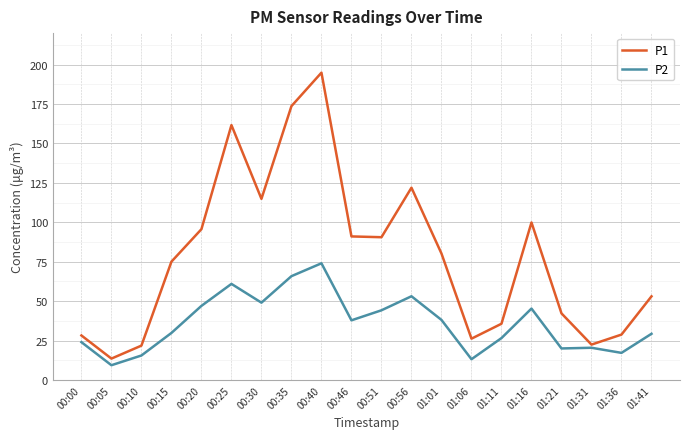

What is the sum of the P2 values at 00:15 and 01:36?

47.1